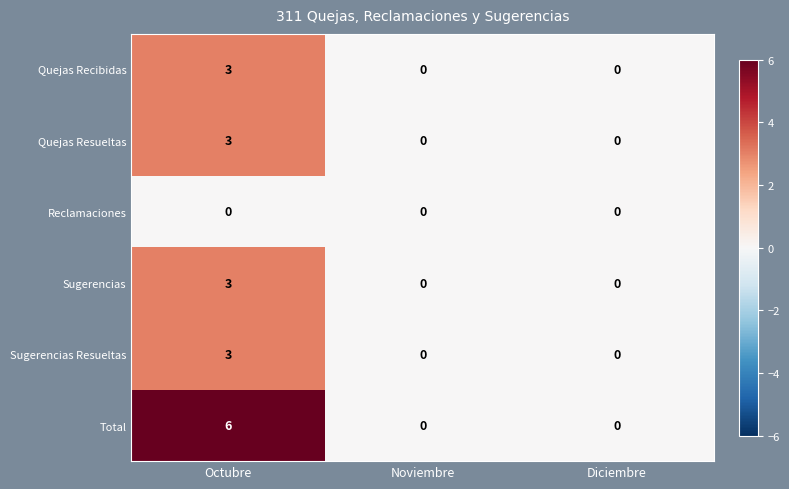

True or false: Sugerencias has a value of -1 at Diciembre.

False